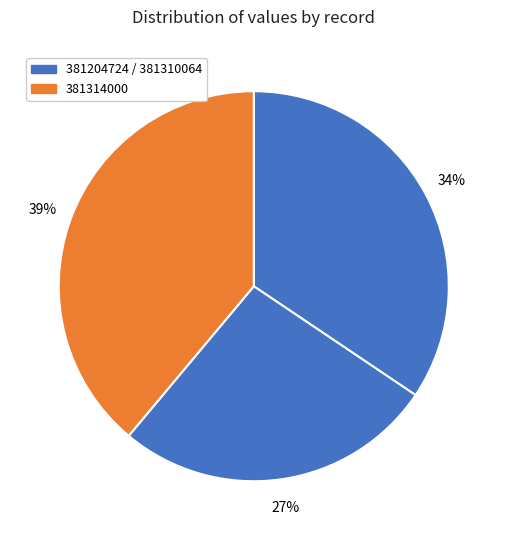

How many segments does this pie chart have?

3